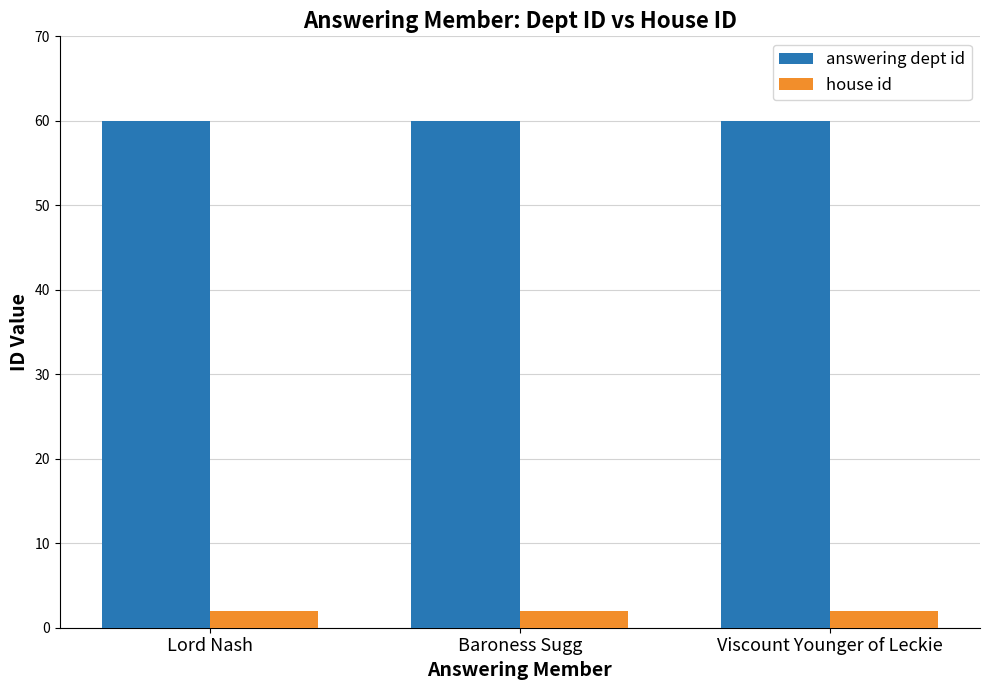

Rank the series at Baroness Sugg from lowest to highest value.

house id, answering dept id